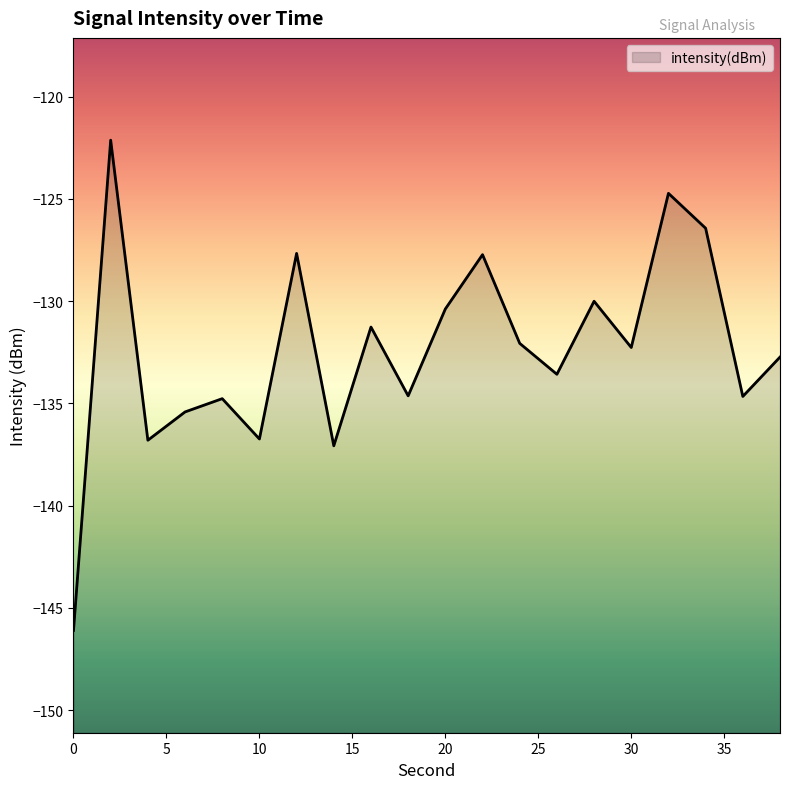

What is the average value?

-132.4